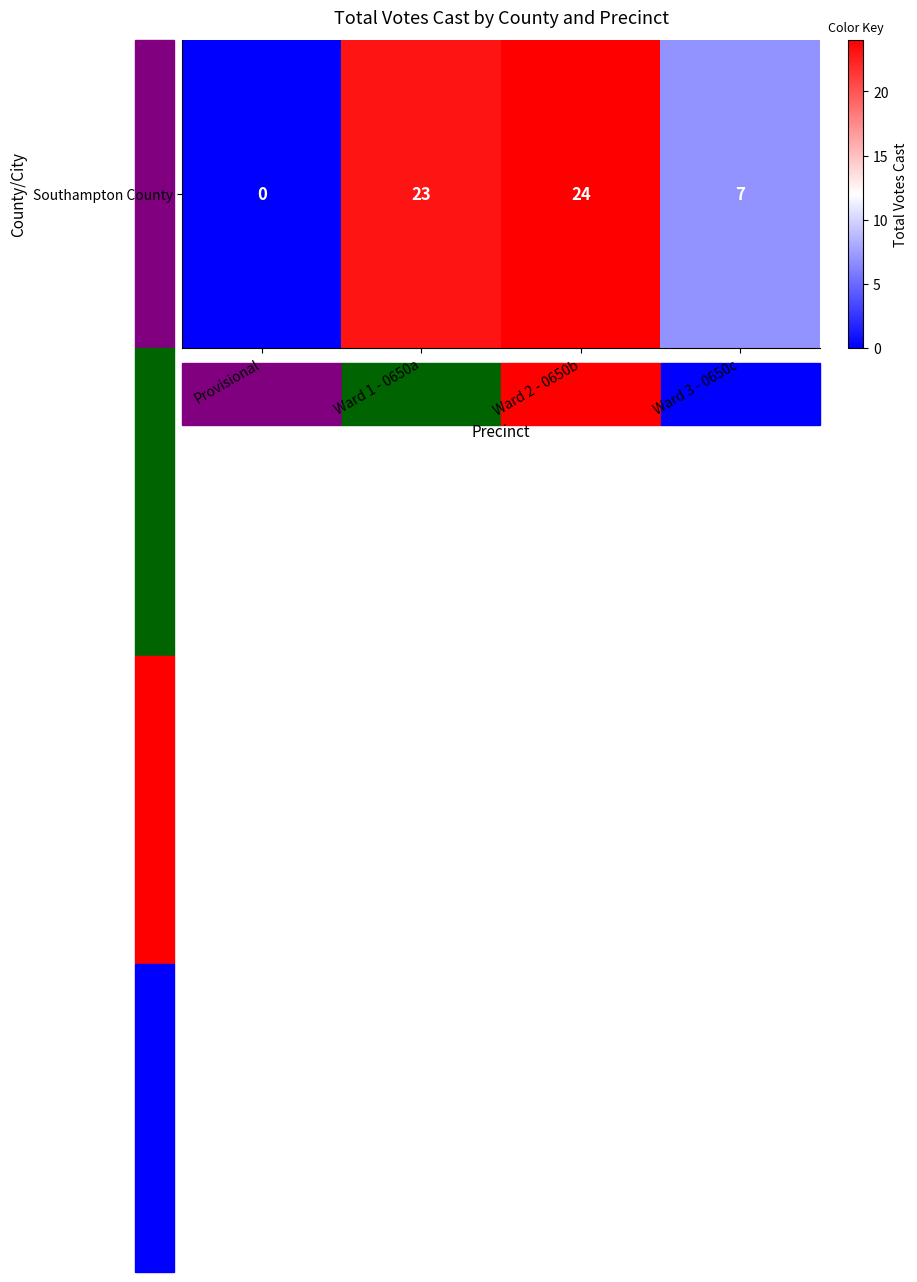

At which label does the data first exceed 23?

Ward 2 - 0650b